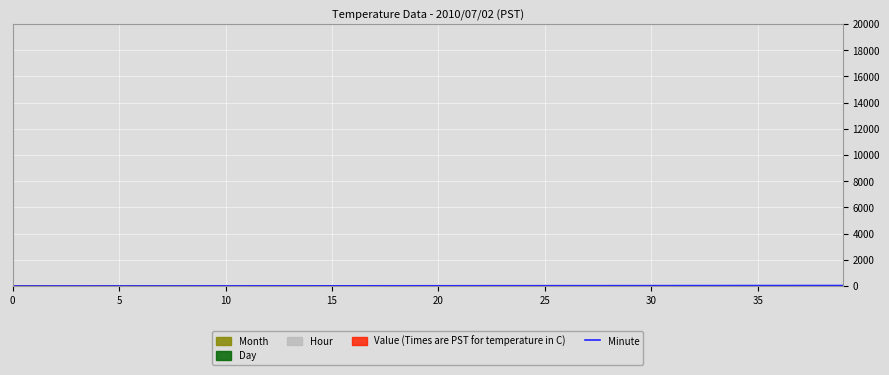

Is it true that the value at 29 is 44?

False